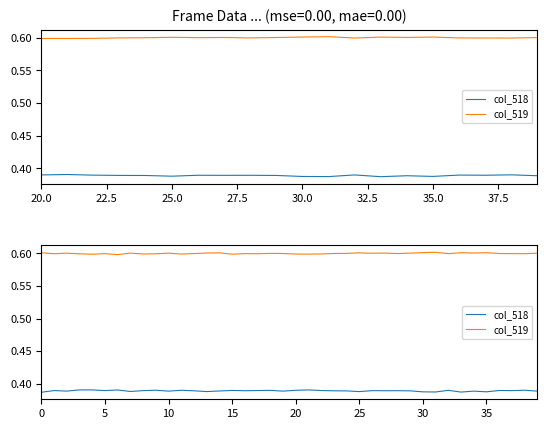

Which series has the largest total across all categories?

col_519